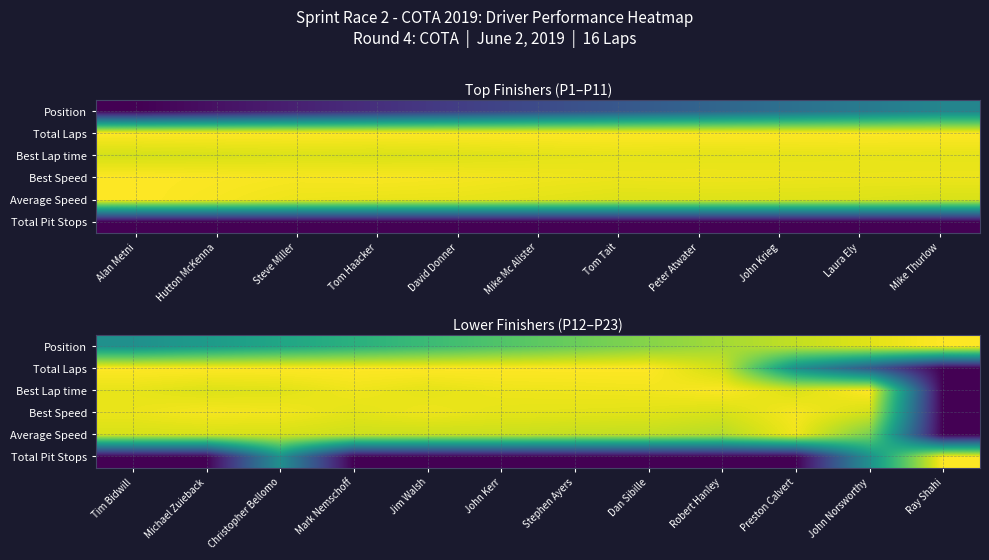

List the series in order of their peak value, lowest first.

Average Speed, Best Speed, Position, Total Laps, Best Lap time, Total Pit Stops